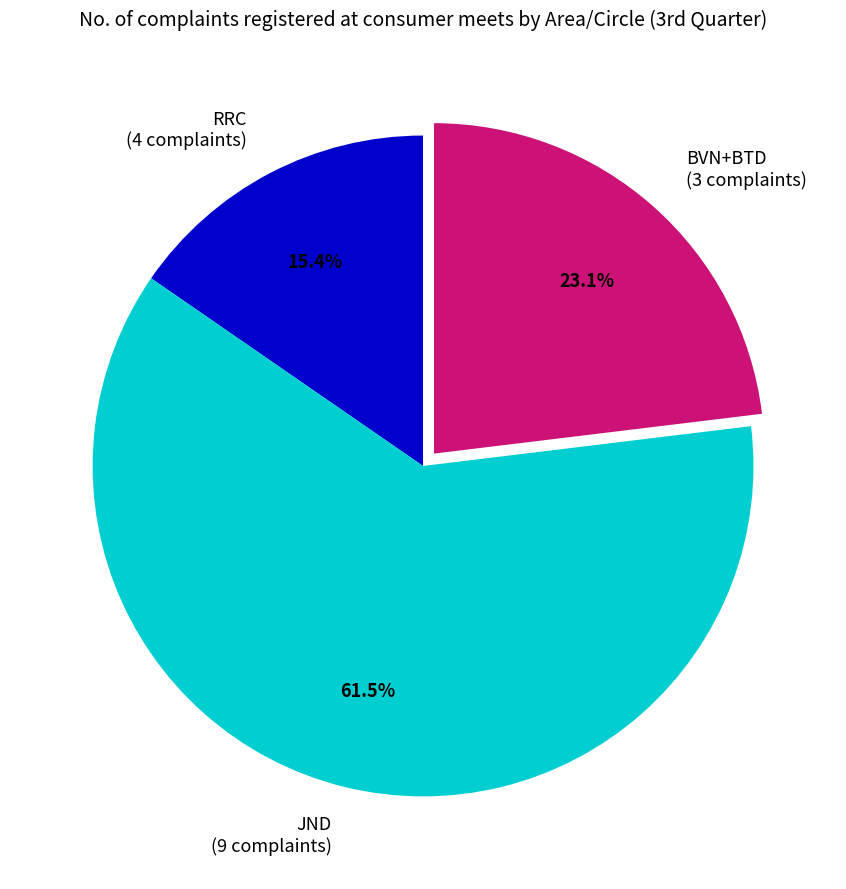

Does JND (9 complaints) represent more than half of the total?

Yes